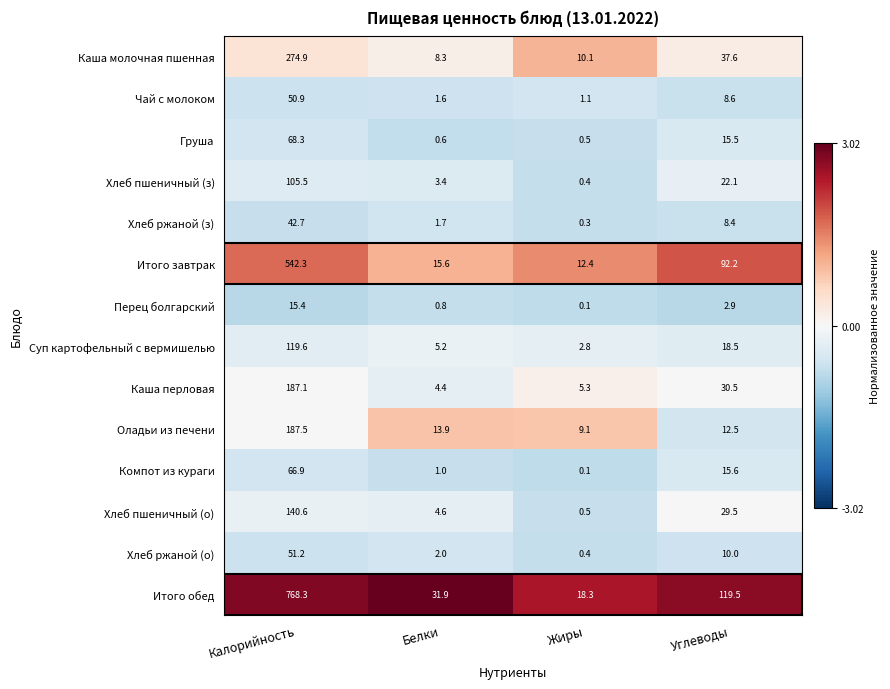

Which series has the largest total across all categories?

Итого обед